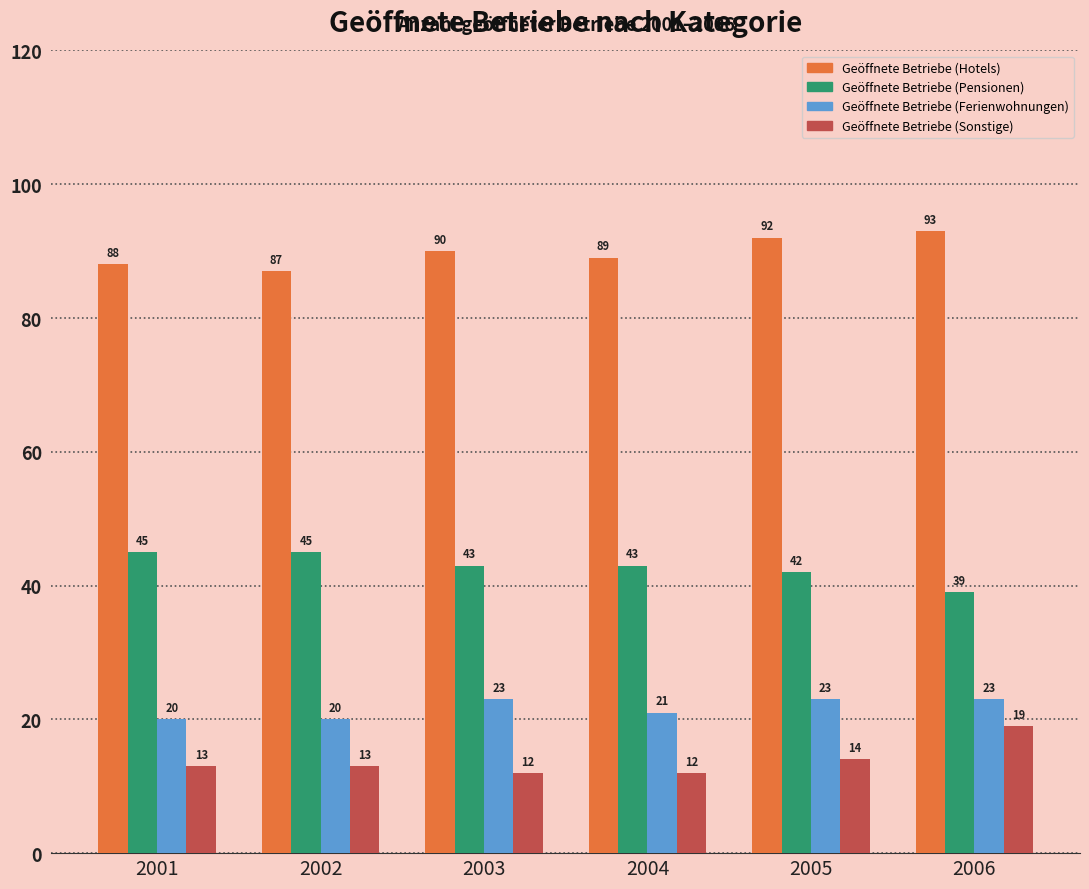

What is the maximum value shown in the chart?

93